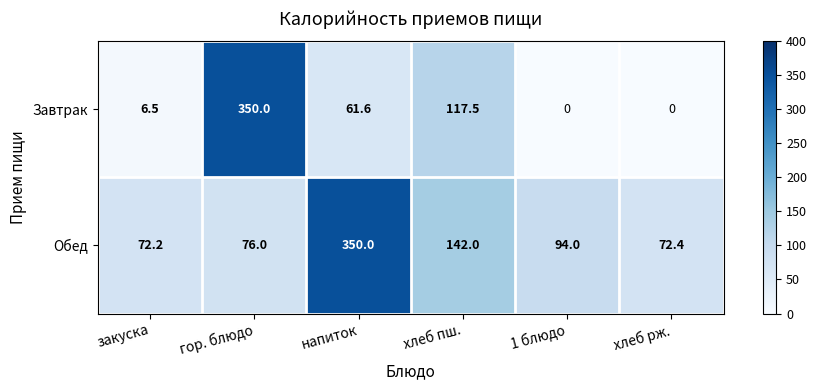

Rank the series by their average value, from lowest to highest.

Завтрак, Обед